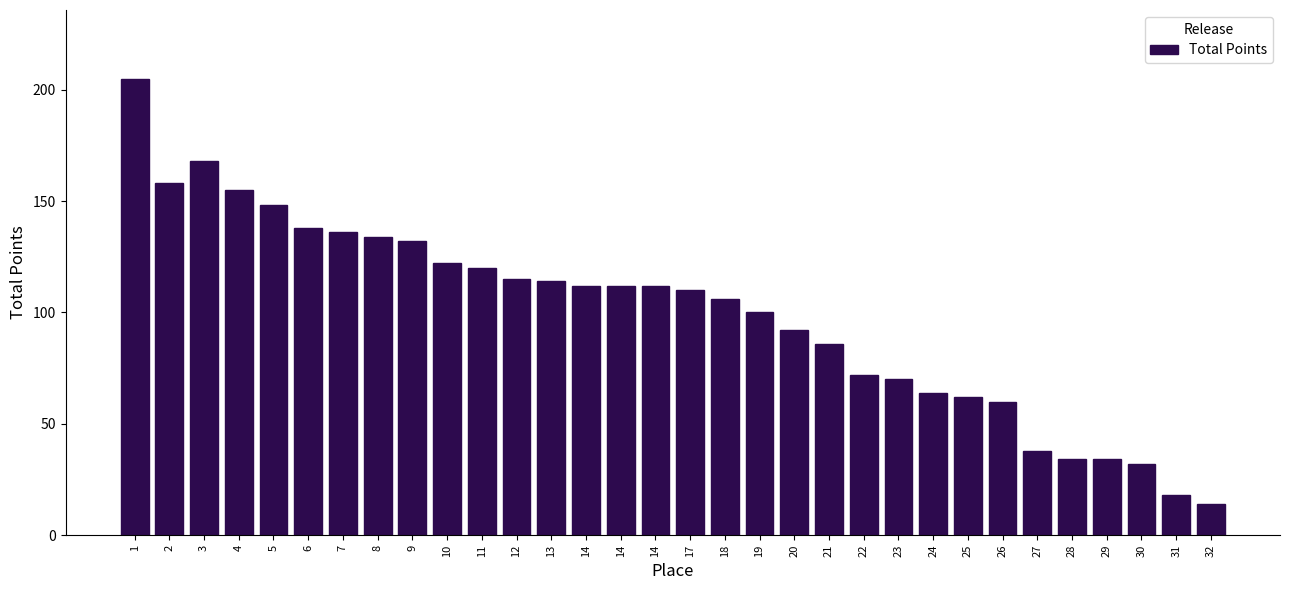

How many series are shown in this chart?

1